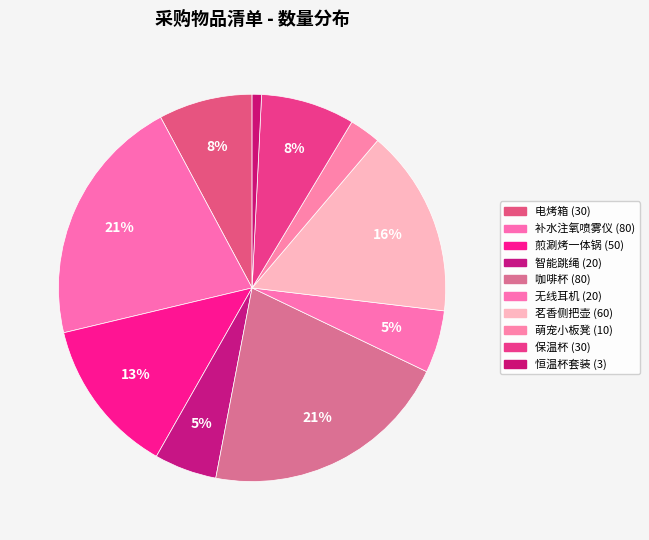

Rank the categories by value from highest to lowest.

补水注氧喷雾仪, 咖啡杯, 茗香侧把壶, 煎涮烤一体锅, 电烤箱, 保温杯, 智能跳绳, 无线耳机, 萌宠小板凳, 恒温杯套装